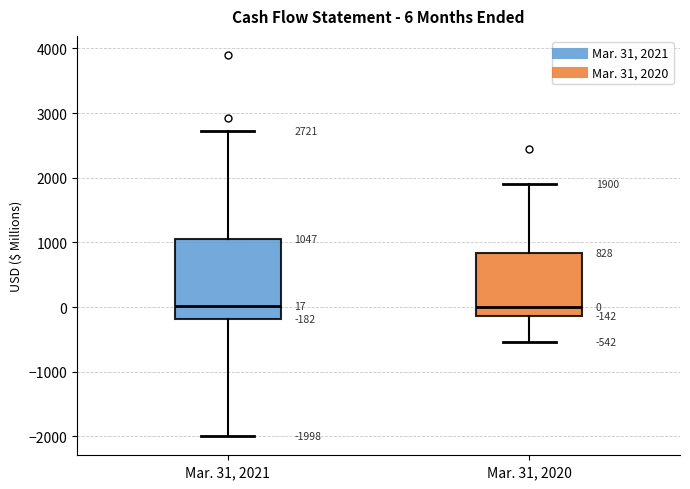

Which box is the tallest, from its lower edge to its upper edge?

Mar. 31, 2021